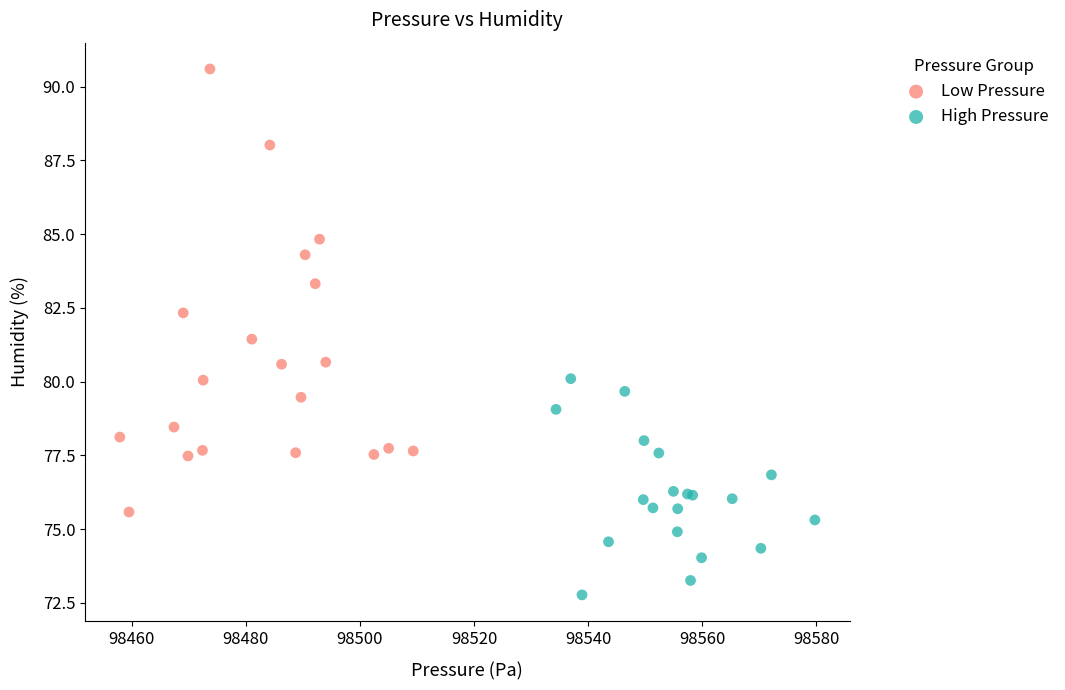

Which series contains the highest Y value?

Low Pressure